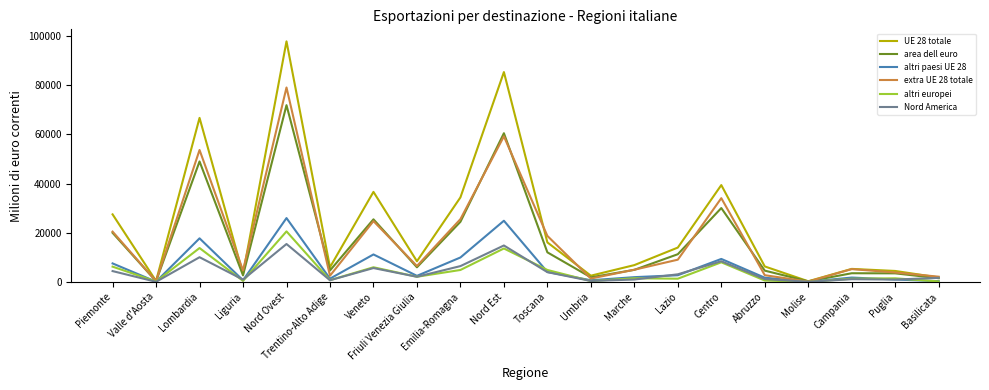

Which series has the widest spread of values?

UE 28 totale